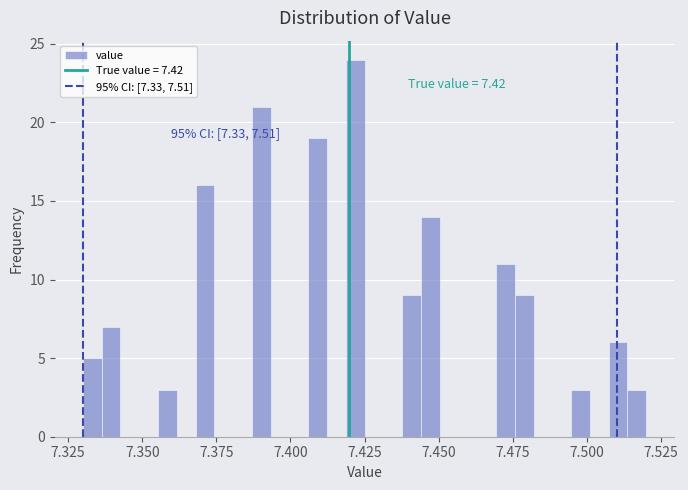

Read against the x-axis, roughly where is the centre of the tallest bar?

7.420